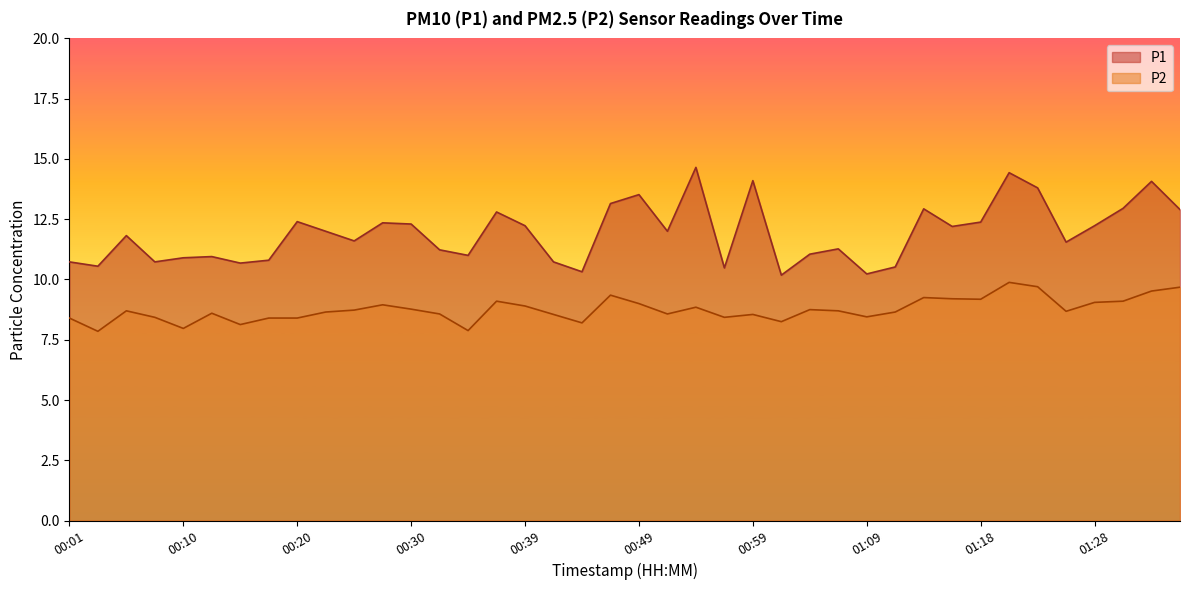

Reading left to right, transcribe all the data shown in this chart.

P1: 10.7	10.6	11.8	10.7	10.9	10.9	10.7	10.8	12.4	12.0	11.6	12.3	12.3	11.2	11.0	12.8	12.2	10.7	10.3	13.2	13.5	12.0	14.7	10.5	14.1	10.2	11.1	11.3	10.2	10.5	12.9	12.2	12.4	14.4	13.8	11.6	12.2	12.9	14.1	12.9
P2: 8.4	7.8	8.7	8.4	8.0	8.6	8.1	8.4	8.4	8.7	8.7	8.9	8.8	8.6	7.9	9.1	8.9	8.6	8.2	9.3	9.0	8.6	8.8	8.4	8.6	8.2	8.8	8.7	8.4	8.7	9.2	9.2	9.2	9.9	9.7	8.7	9.1	9.1	9.5	9.7